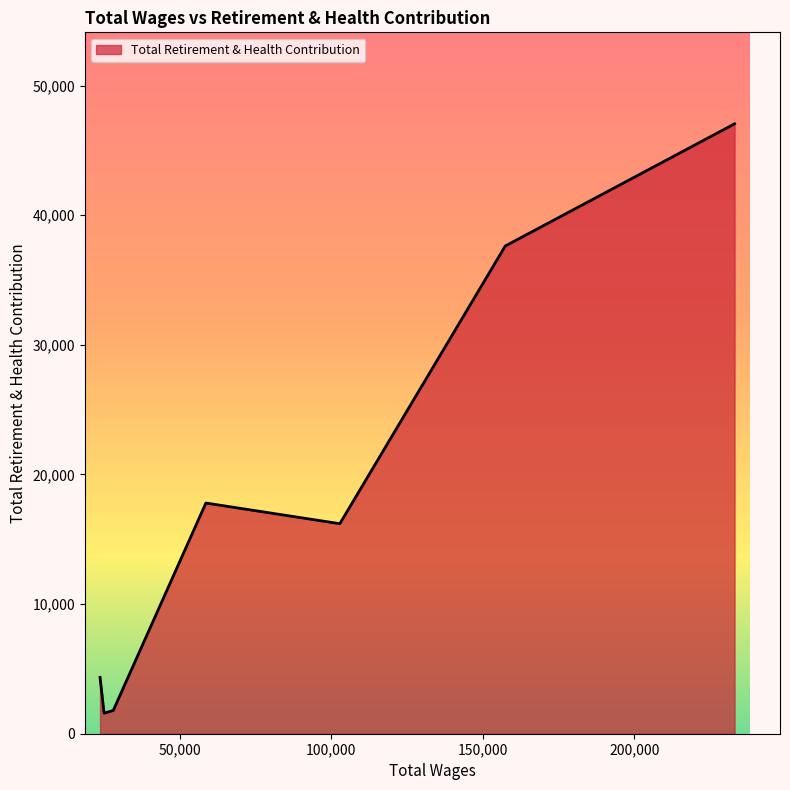

What is the maximum value shown in the chart?

47055